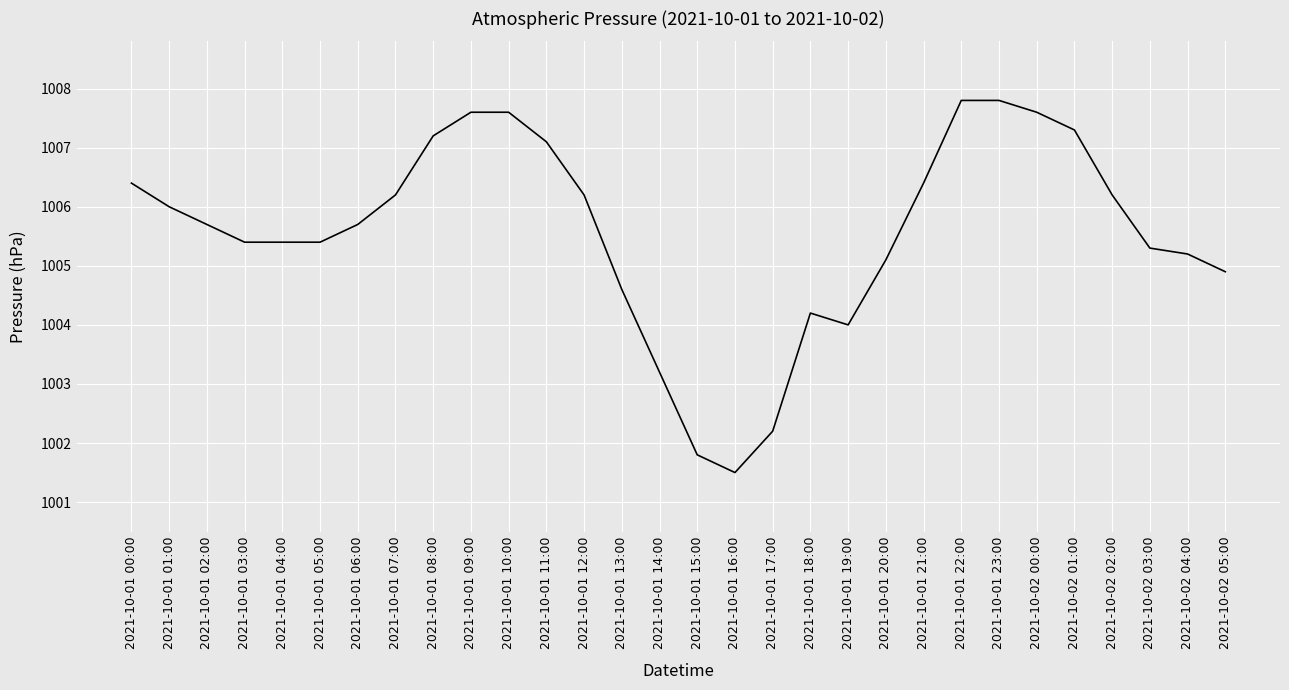

What position from the right is 2021-10-02 00:00?

6